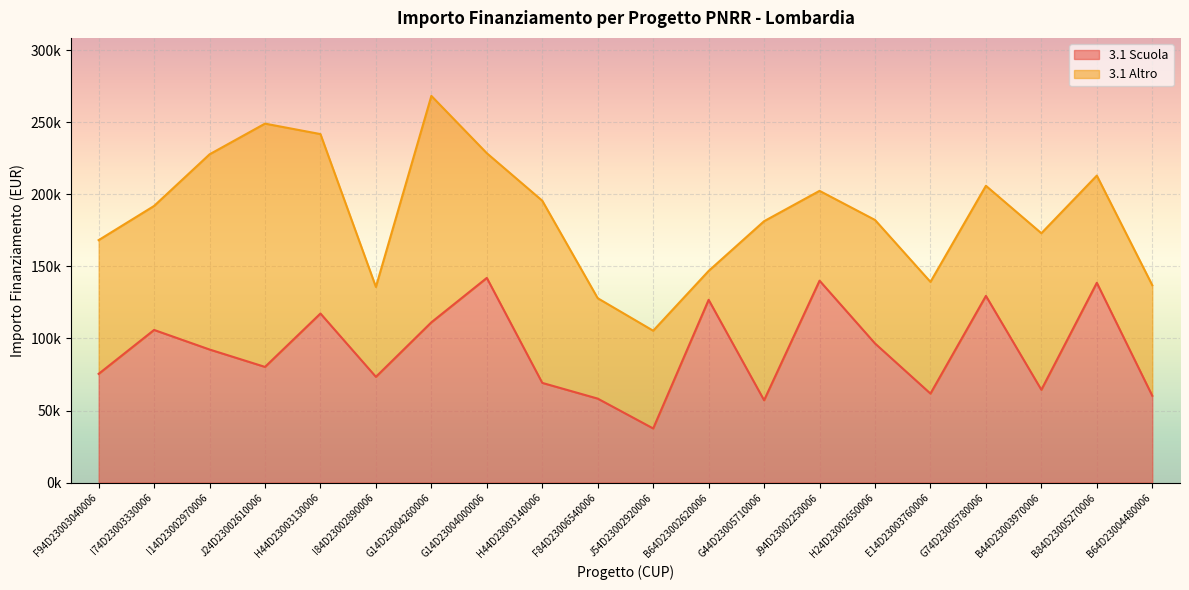

What position from the left is F84D23006540006?

10